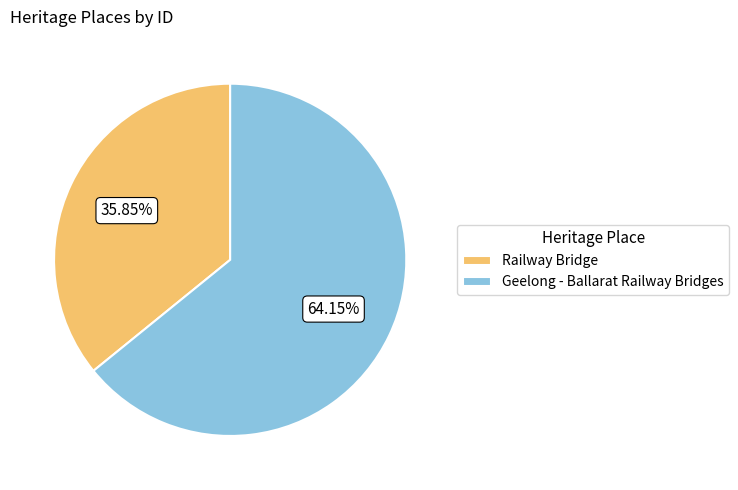

The Railway Bridge slice represents 36% of the pie. True or false?

True